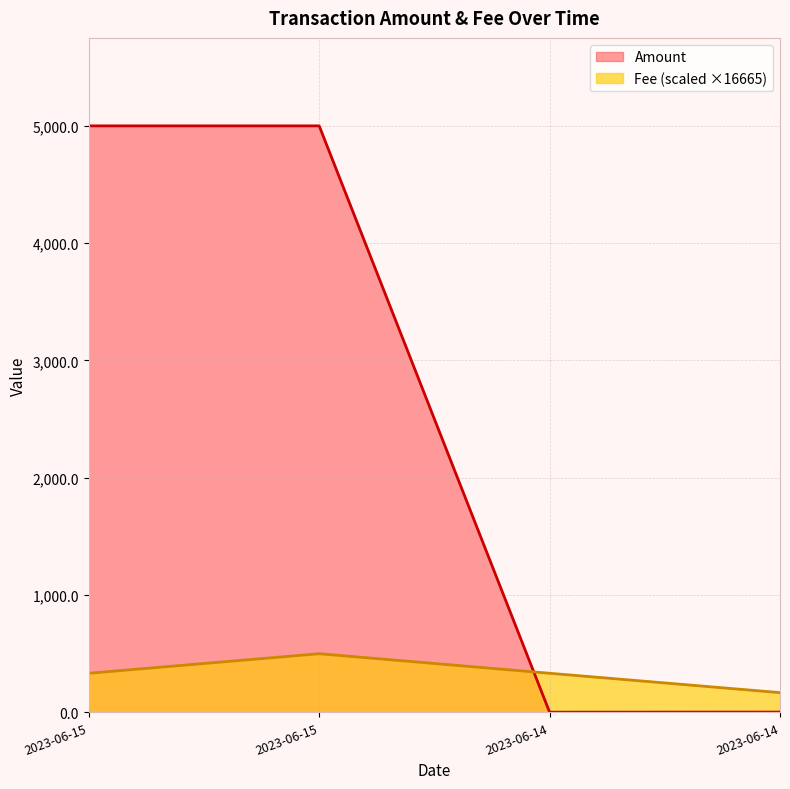

At which category is the sum across all series the highest?

2023-06-15